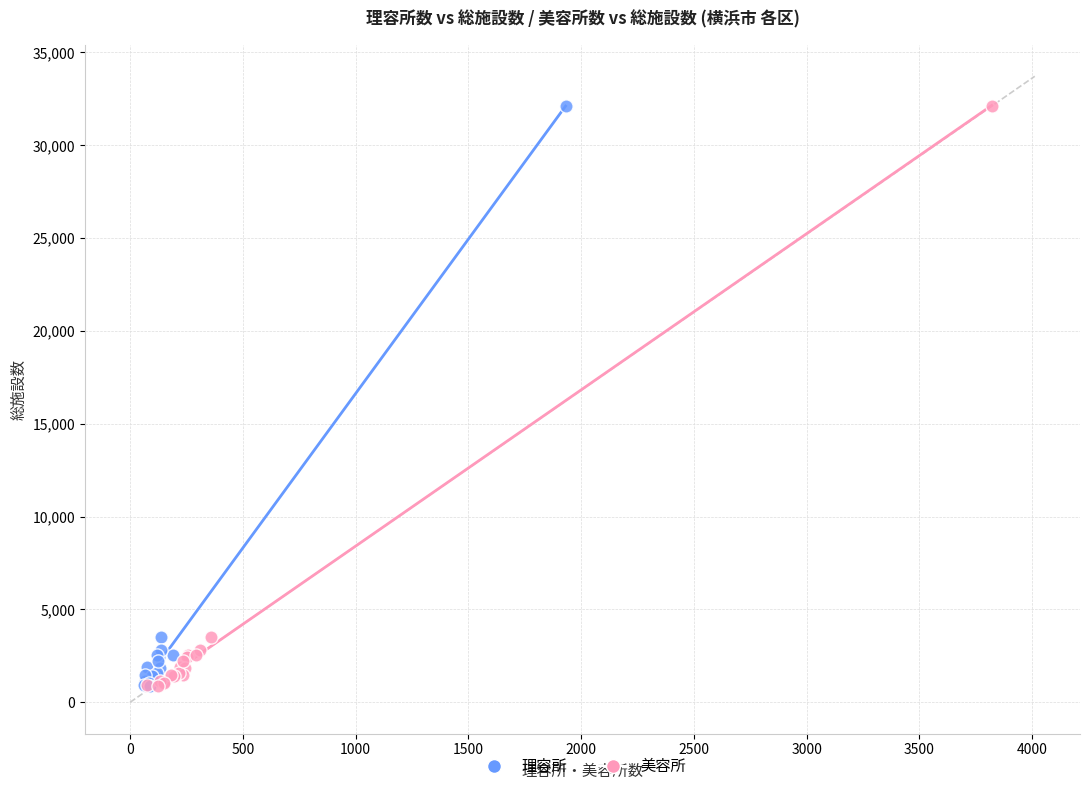

What are all the series names shown in the legend?

理容所, 美容所